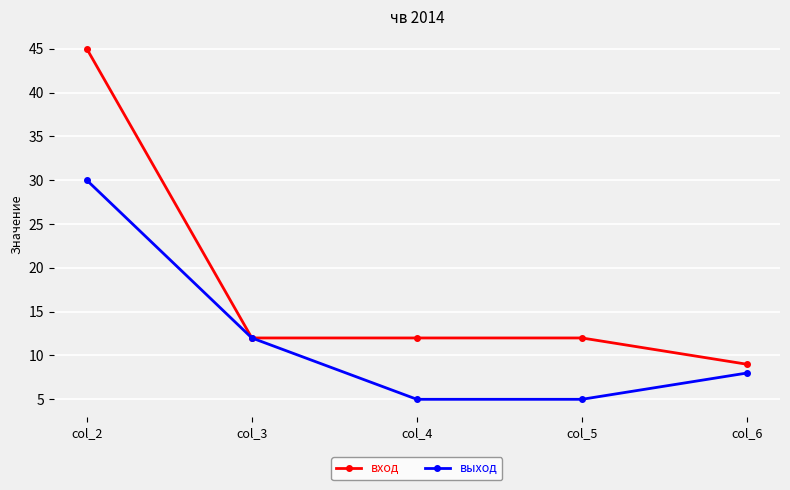

Does the chart have visible grid lines?

Yes